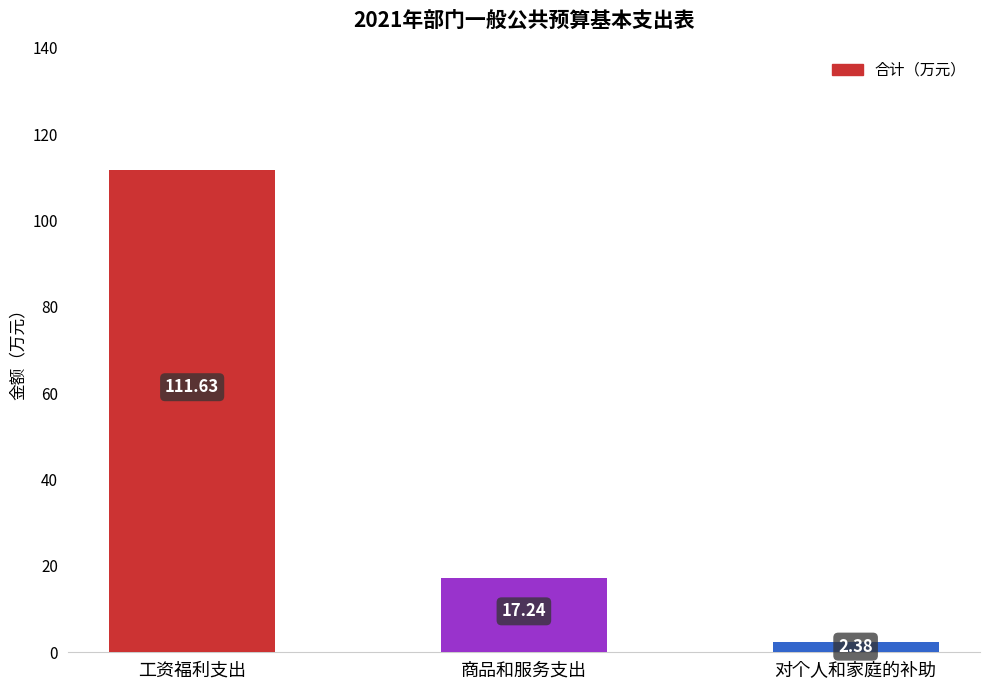

What position from the right is 对个人和家庭的补助?

1